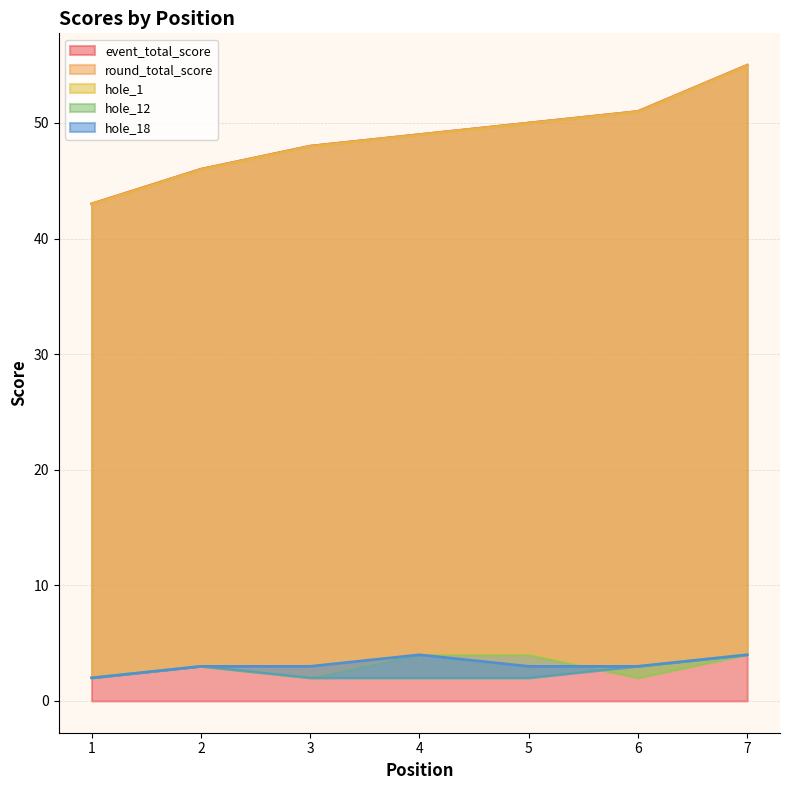

At how many categories does at least one series exceed 28?

7